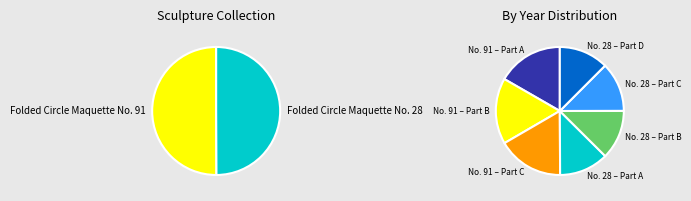

Rank the categories by value from lowest to highest.

Folded Circle Maquette No. 28, Folded Circle Maquette No. 91